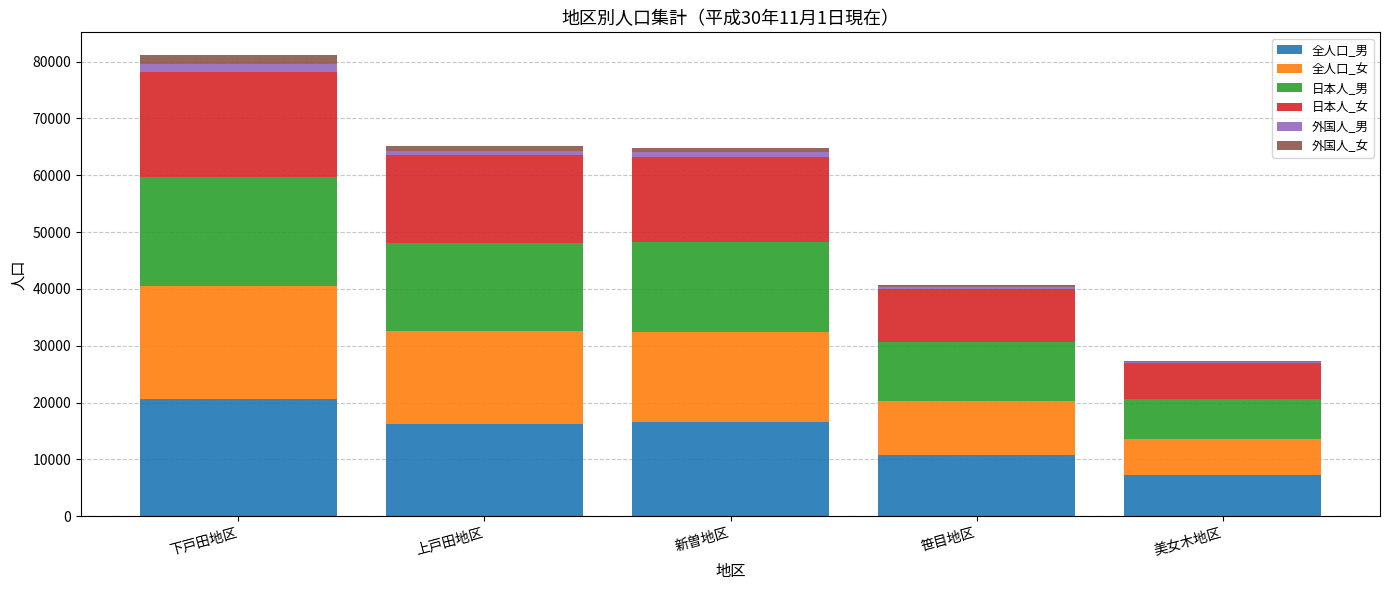

At which category is the sum across all series the highest?

下戸田地区